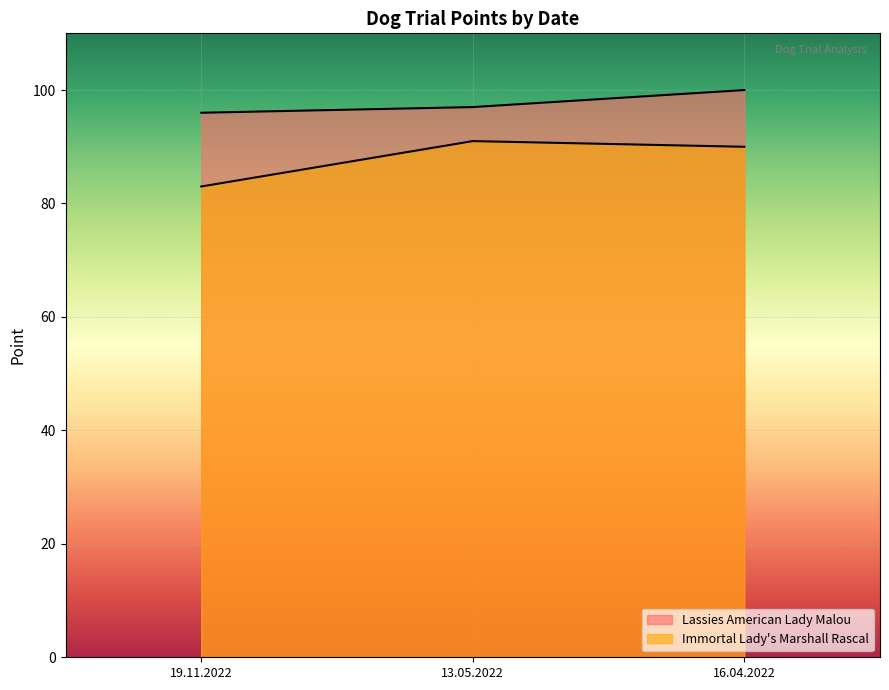

Reading left to right, transcribe all the data shown in this chart.

Lassies American Lady Malou: 19.11.2022=96	13.05.2022=97	16.04.2022=100
Immortal Lady's Marshall Rascal: 19.11.2022=83	13.05.2022=91	16.04.2022=90